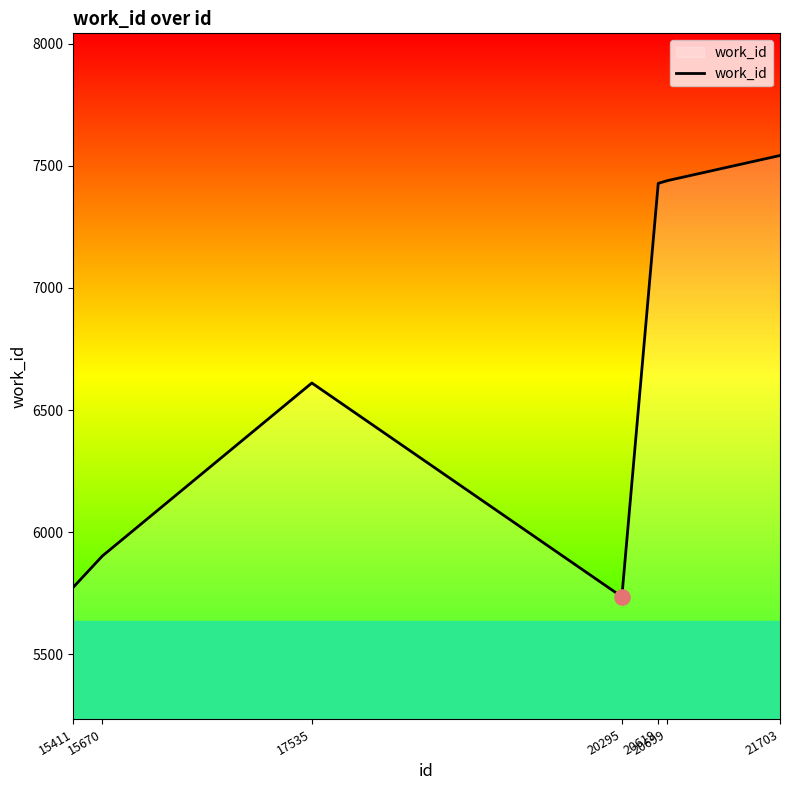

Between 15670 and 17535, which is larger?

17535